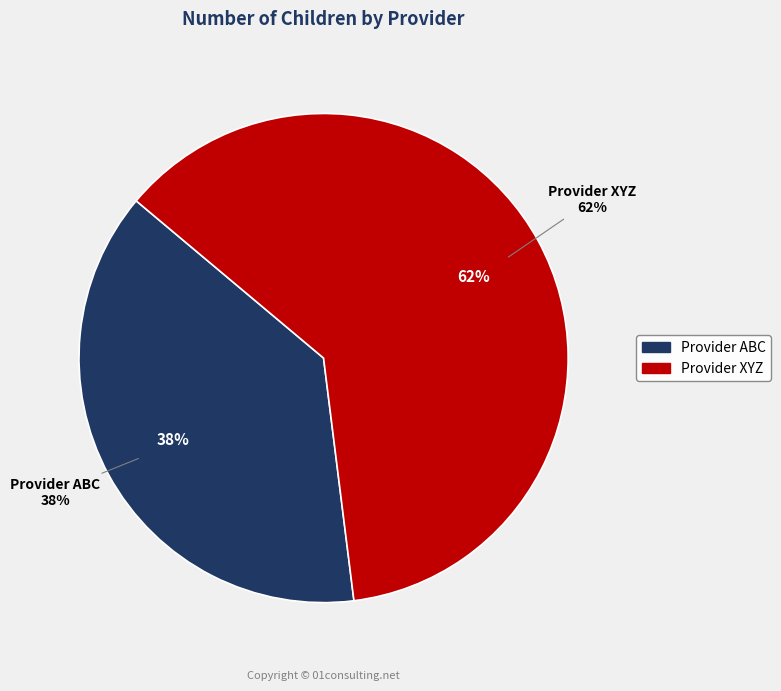

Is it true that Provider XYZ is 62% of the pie?

True